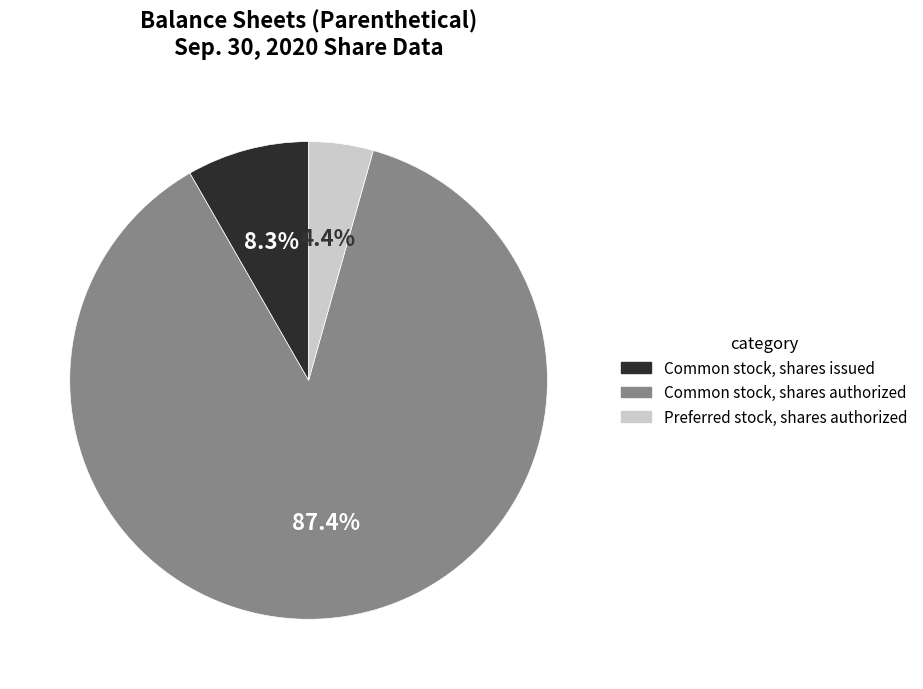

What portion of the pie excludes Preferred stock, shares authorized?

95.6%